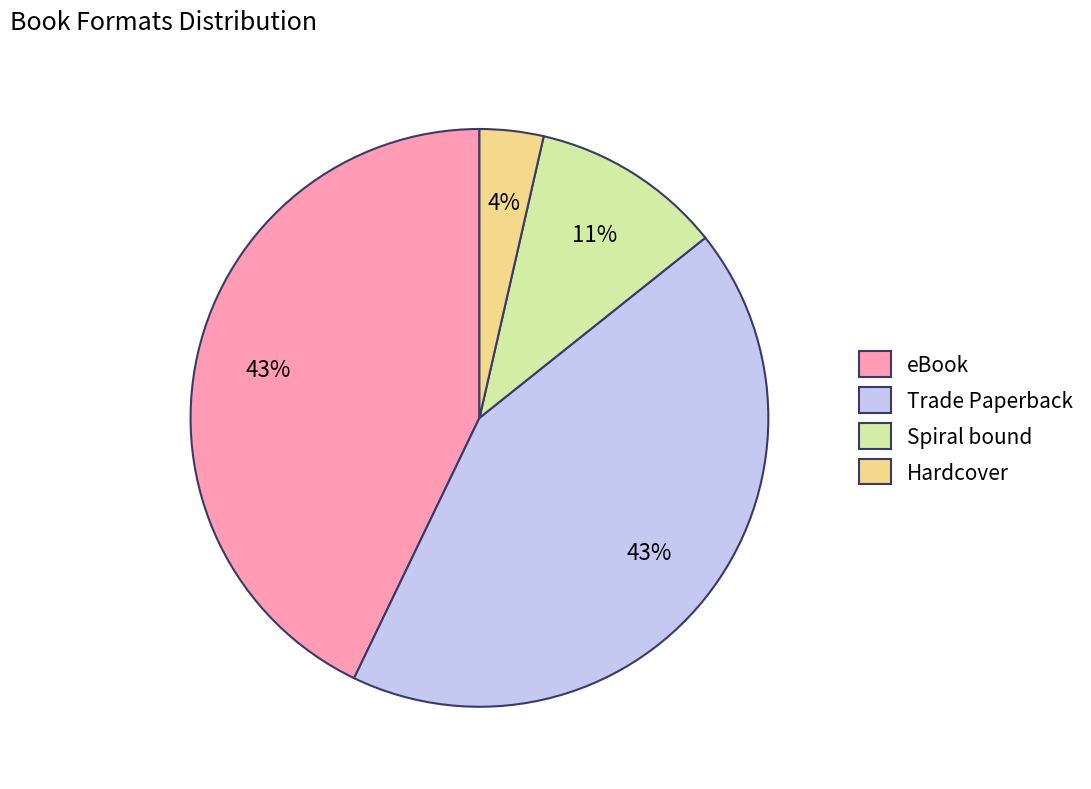

Do Spiral bound and Trade Paperback together represent more than half of the pie?

Yes